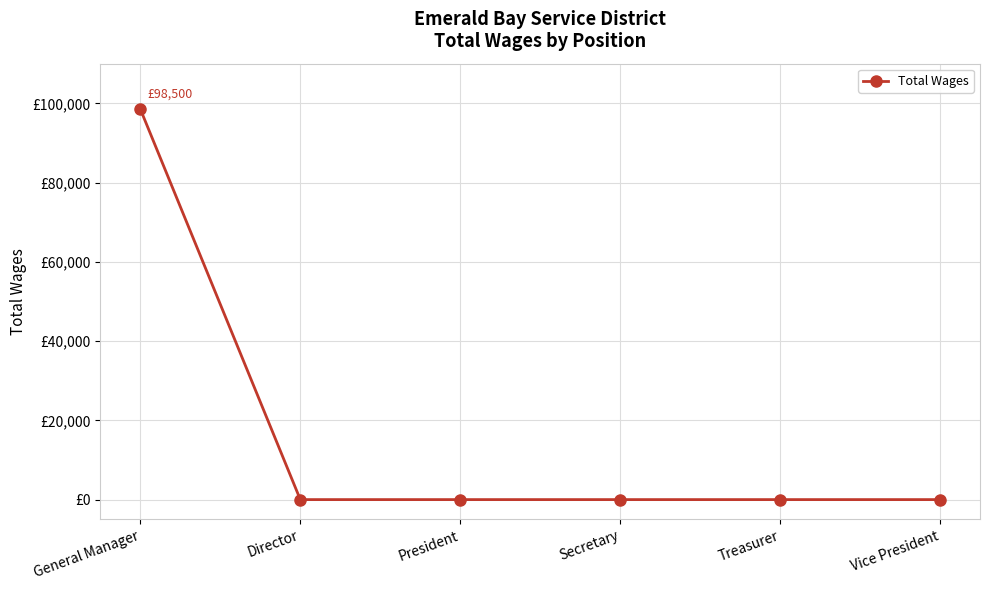

Is this an area chart (filled region under the line)?

No